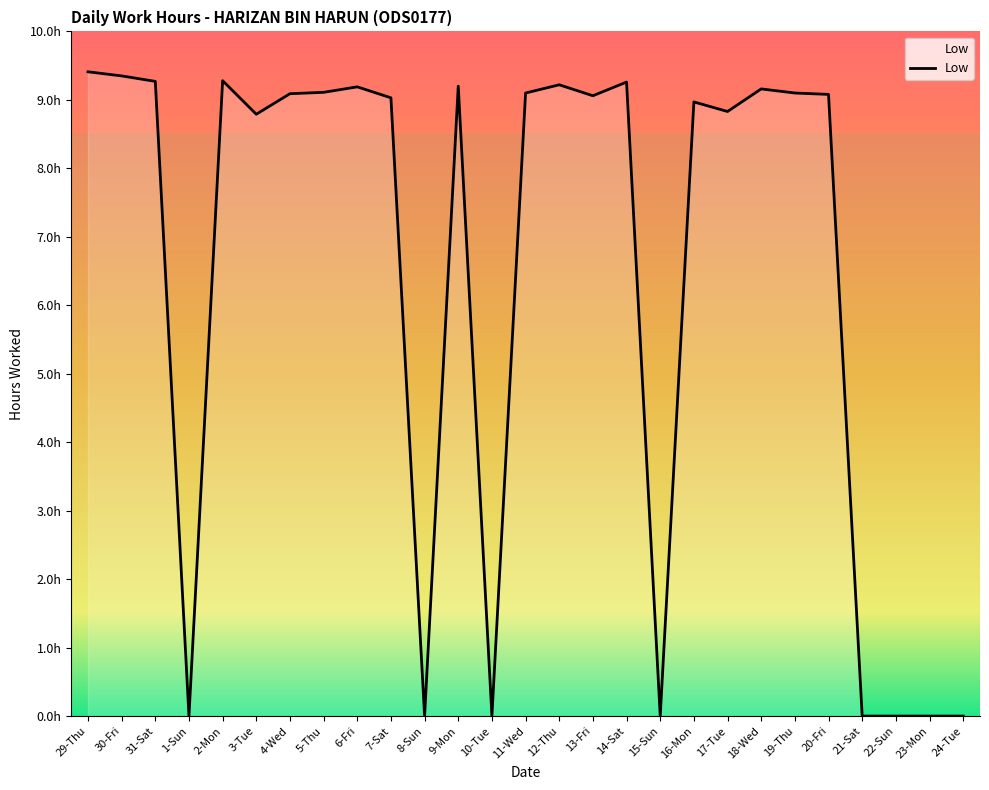

Reading right to left, extract all data points from this chart.

0.0	0.0	0.0	0.0	9.1	9.1	9.2	8.8	9.0	0.0	9.3	9.1	9.2	9.1	0.0	9.2	0.0	9.0	9.2	9.1	9.1	8.8	9.3	0.0	9.3	9.3	9.4